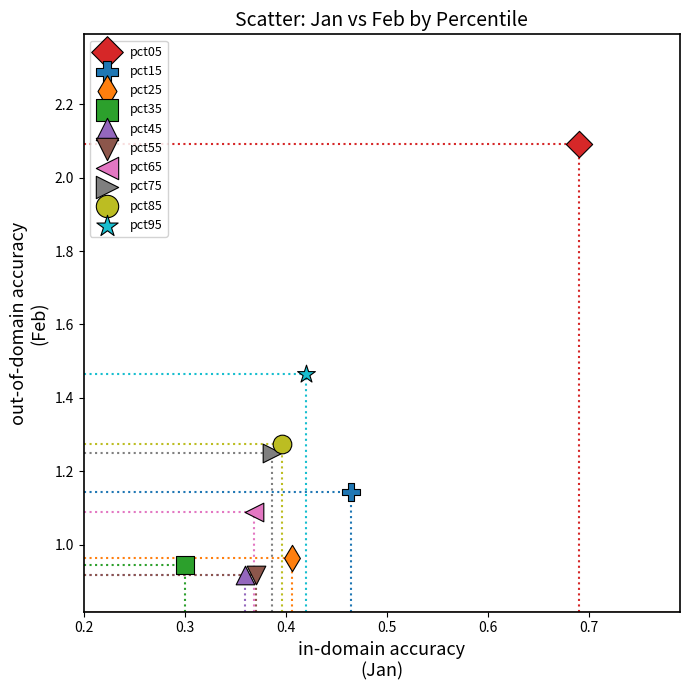

What are all the series names shown in the legend?

pct05, pct15, pct25, pct35, pct45, pct55, pct65, pct75, pct85, pct95